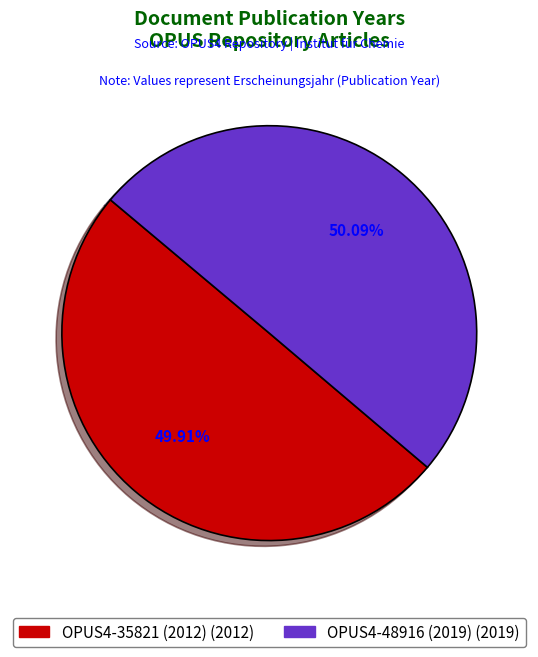

Count the number of slices in the pie.

2